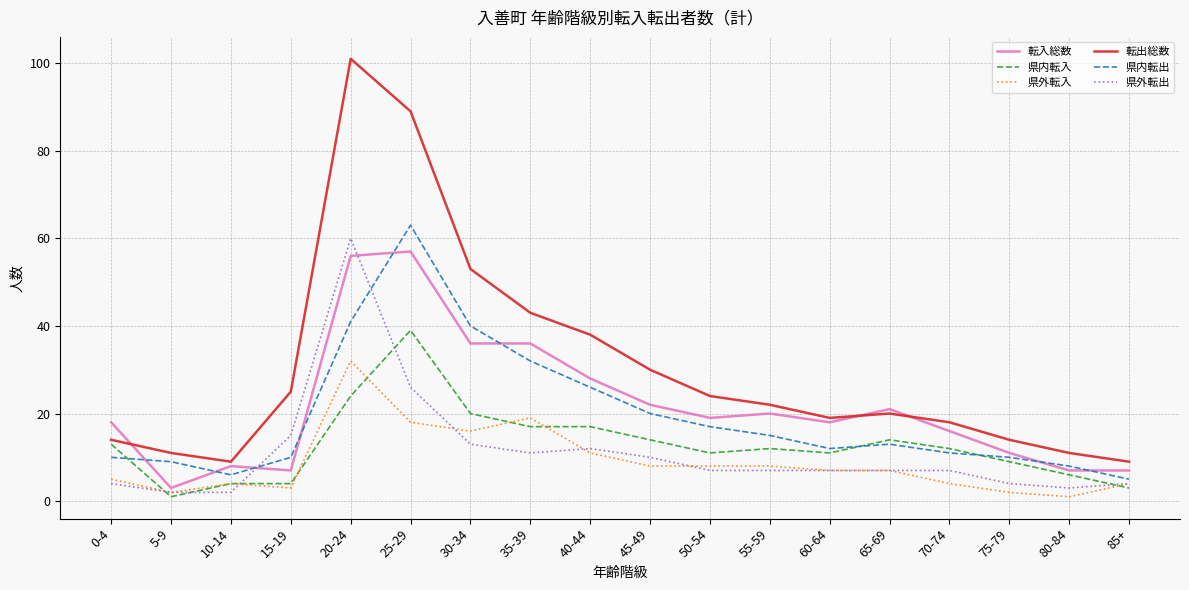

What position from the left is 65-69?

14